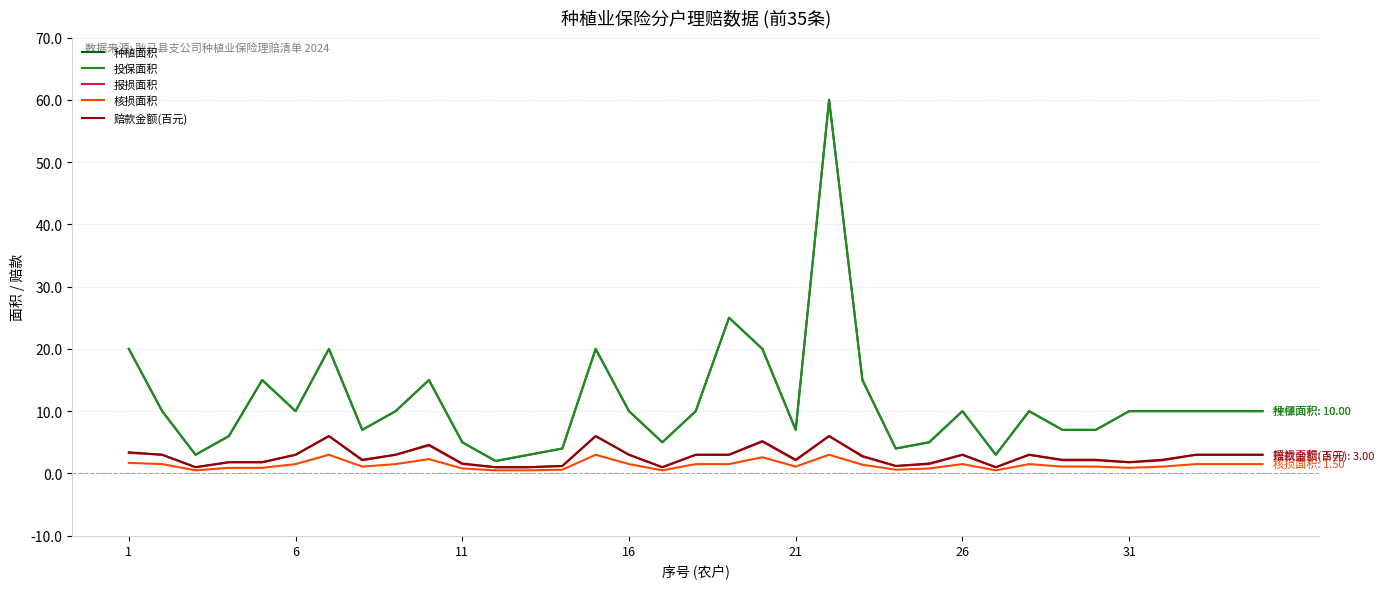

Does the chart display data point markers on the line(s)?

No